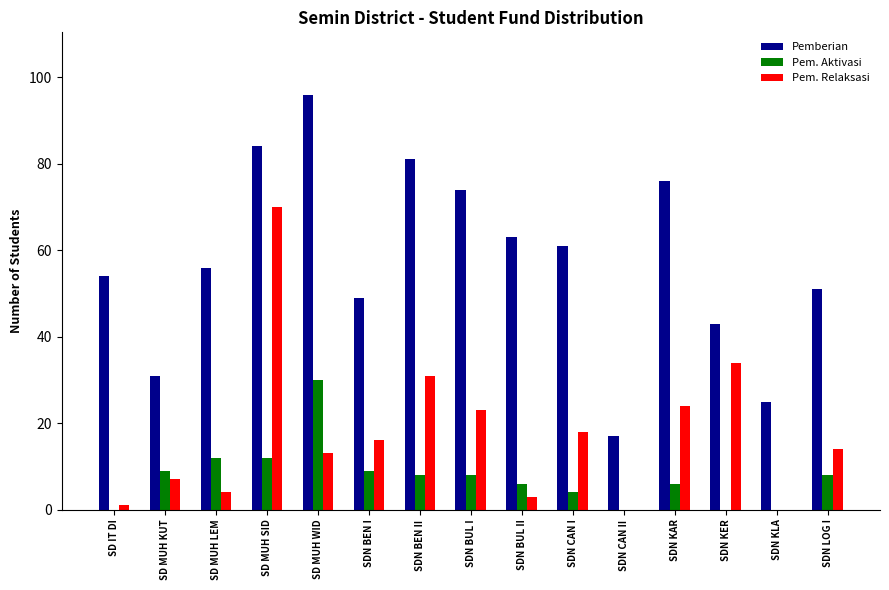

Count the number of categories in the chart.

15